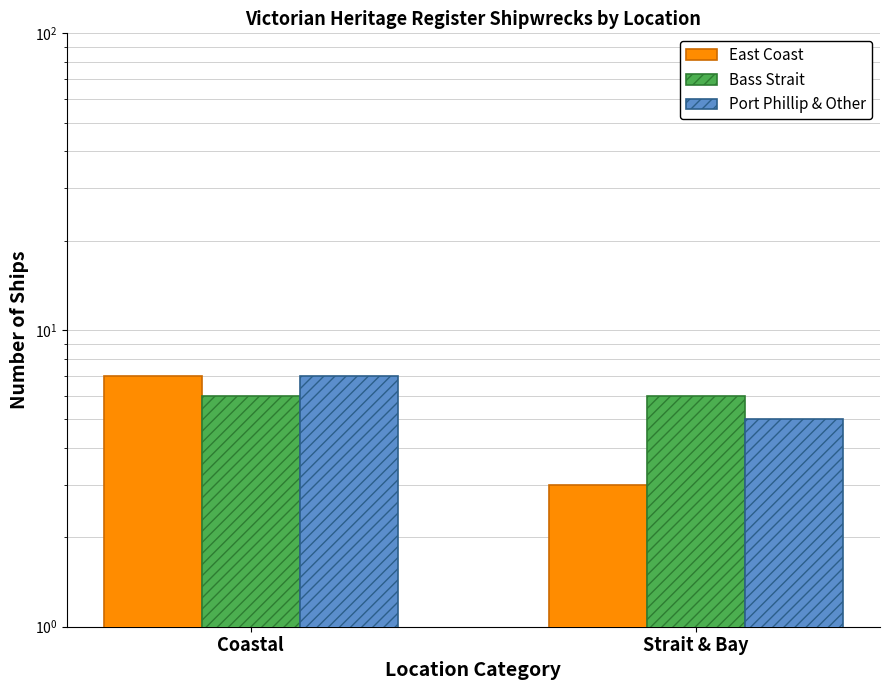

The Port Phillip & Other series shows 2 at Coastal. True or false?

False